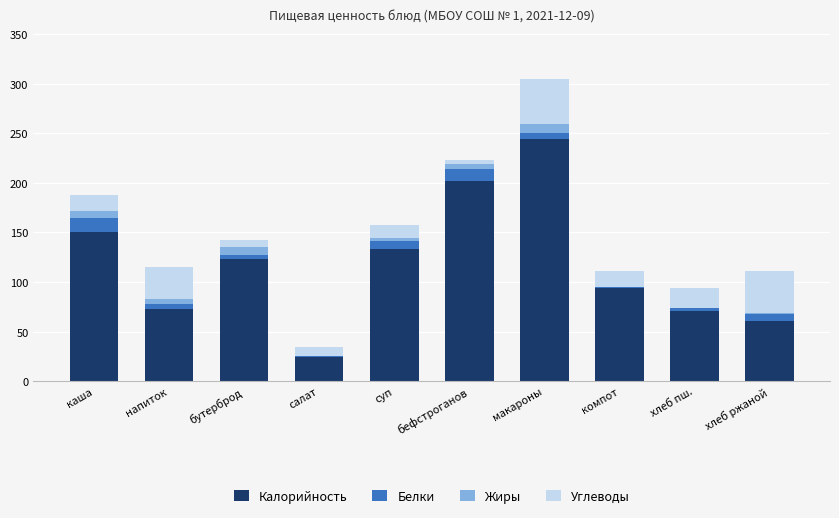

What is the maximum value for Калорийность?

244.5